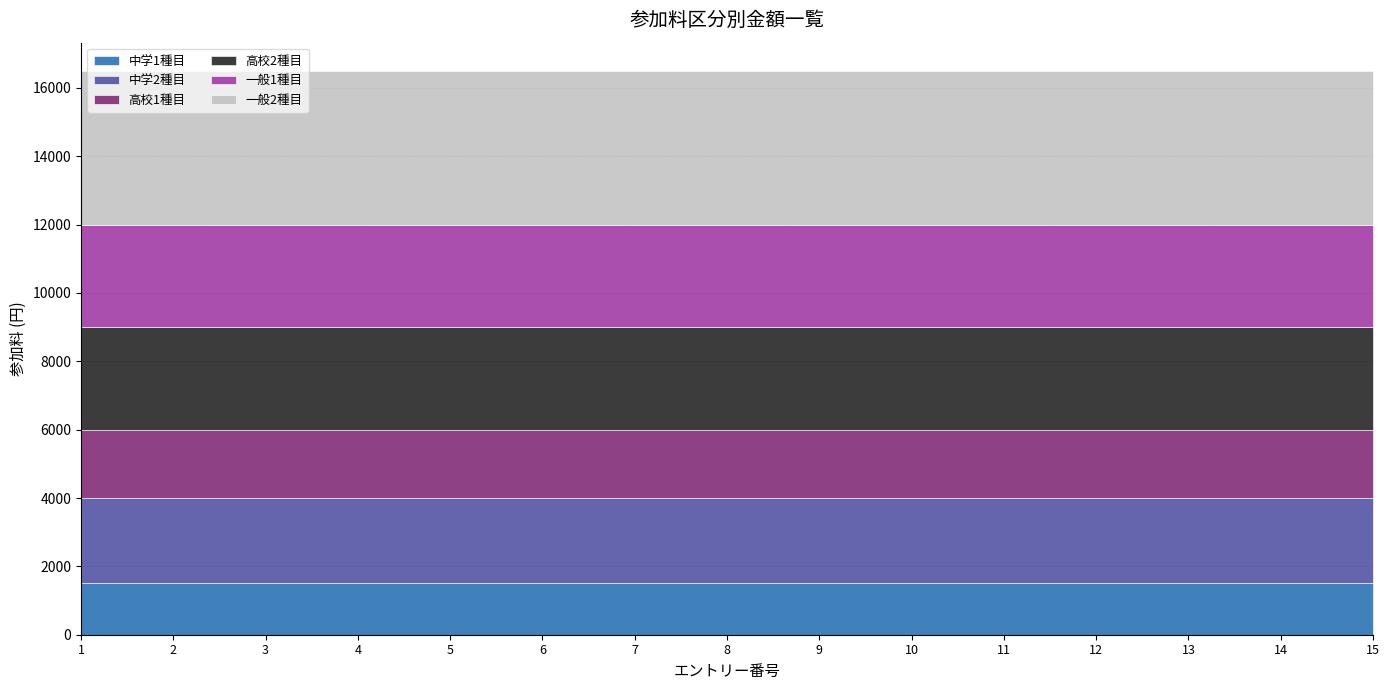

Reading right to left, transcribe all the data shown in this chart.

中学1種目: 1500	1500	1500	1500	1500	1500	1500	1500	1500	1500	1500	1500	1500	1500	1500
中学2種目: 2500	2500	2500	2500	2500	2500	2500	2500	2500	2500	2500	2500	2500	2500	2500
高校1種目: 2000	2000	2000	2000	2000	2000	2000	2000	2000	2000	2000	2000	2000	2000	2000
高校2種目: 3000	3000	3000	3000	3000	3000	3000	3000	3000	3000	3000	3000	3000	3000	3000
一般1種目: 3000	3000	3000	3000	3000	3000	3000	3000	3000	3000	3000	3000	3000	3000	3000
一般2種目: 4500	4500	4500	4500	4500	4500	4500	4500	4500	4500	4500	4500	4500	4500	4500